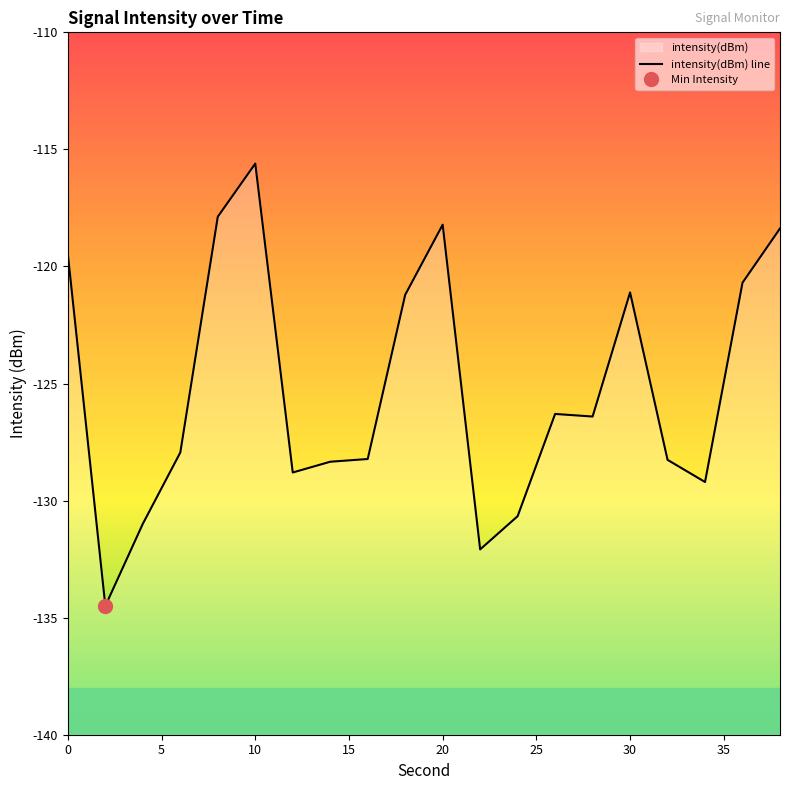

How many interior local peaks (higher than both neighbors) does the data have?

4